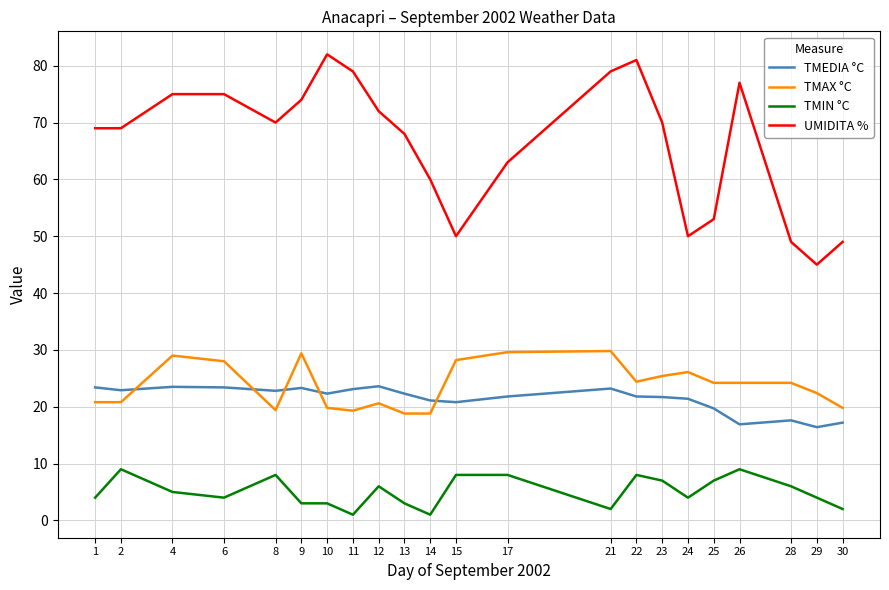

What is the spread (max minus min) of values at 29?

41.0